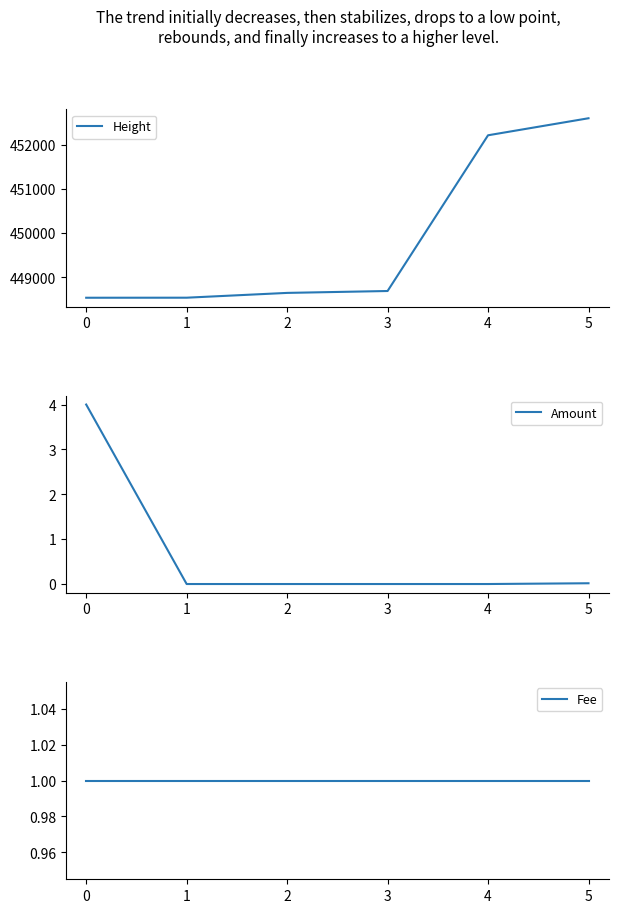

The value of Height at 0 is 105278. True or false?

False